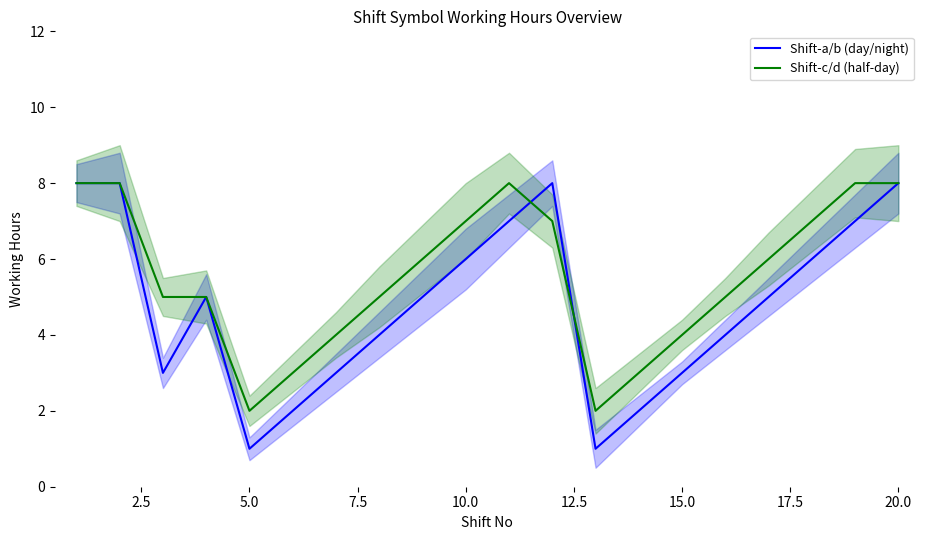

True or false: Shift-c/d (half-day) has a value of 1 at 5.0.

False